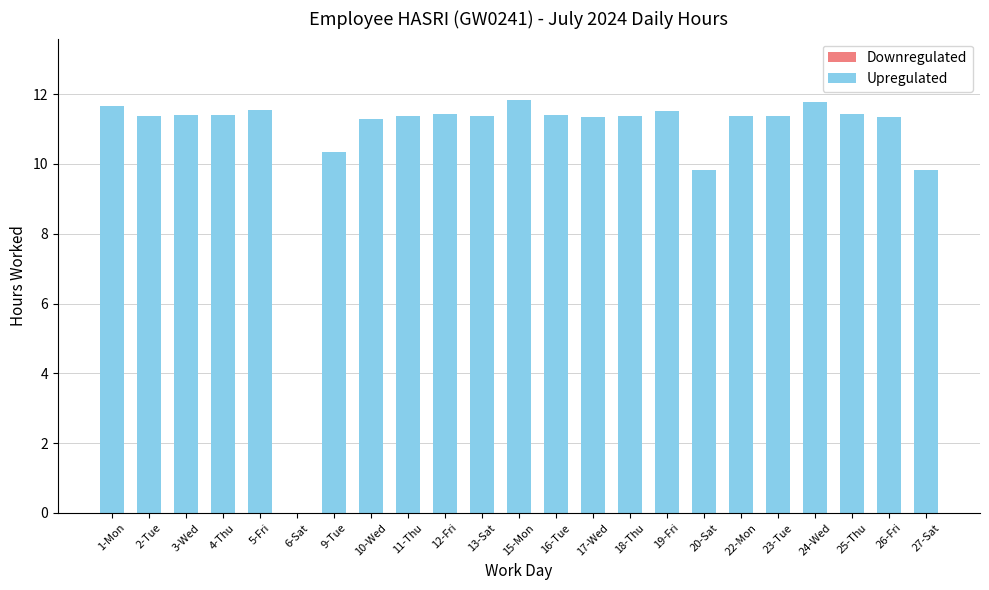

The chart shows a value of 15.2 at 2-Tue. True or false?

False